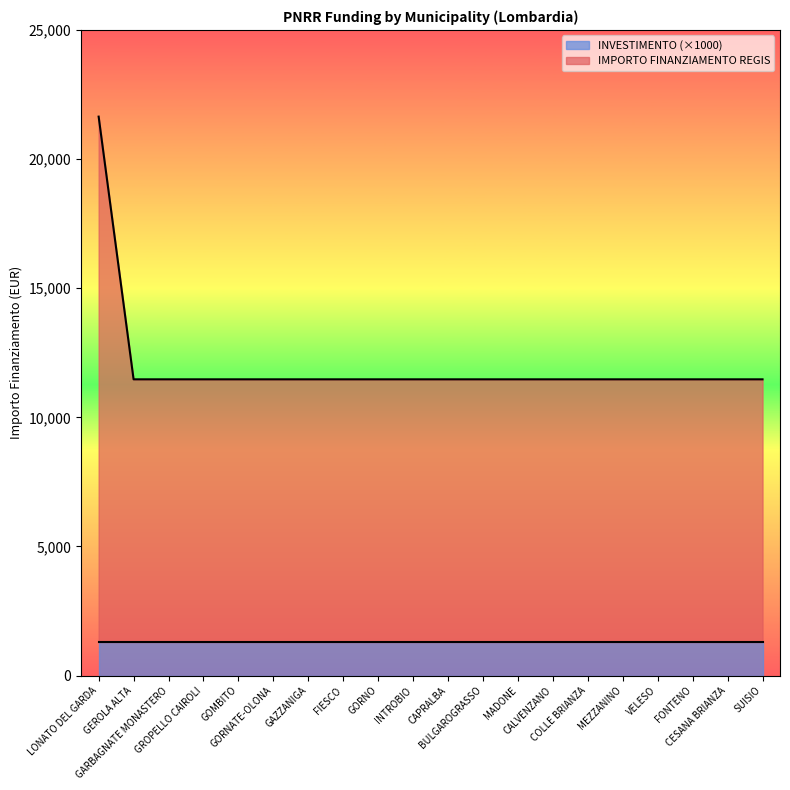

Which label corresponds to the largest value in the chart?

LONATO DEL GARDA